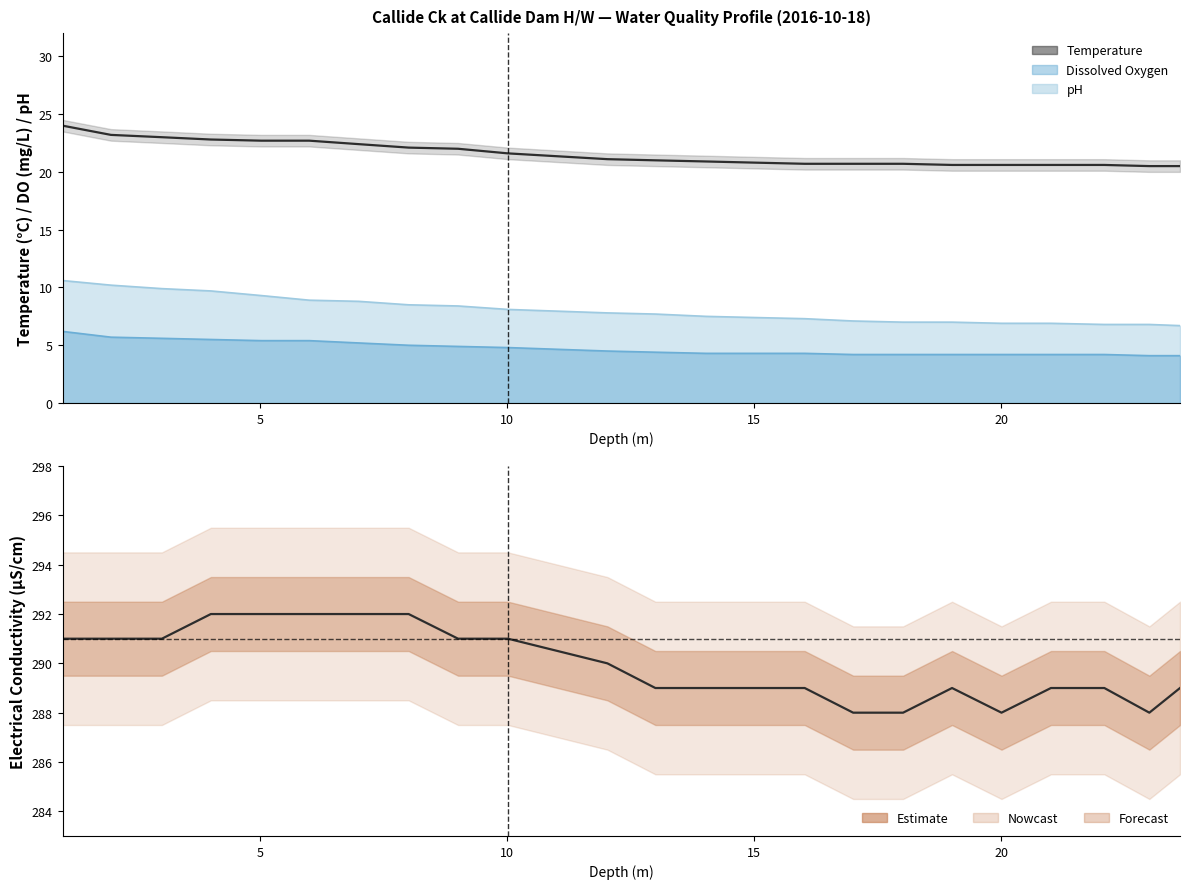

The value of Temperature at 12 is 28.7. True or false?

False